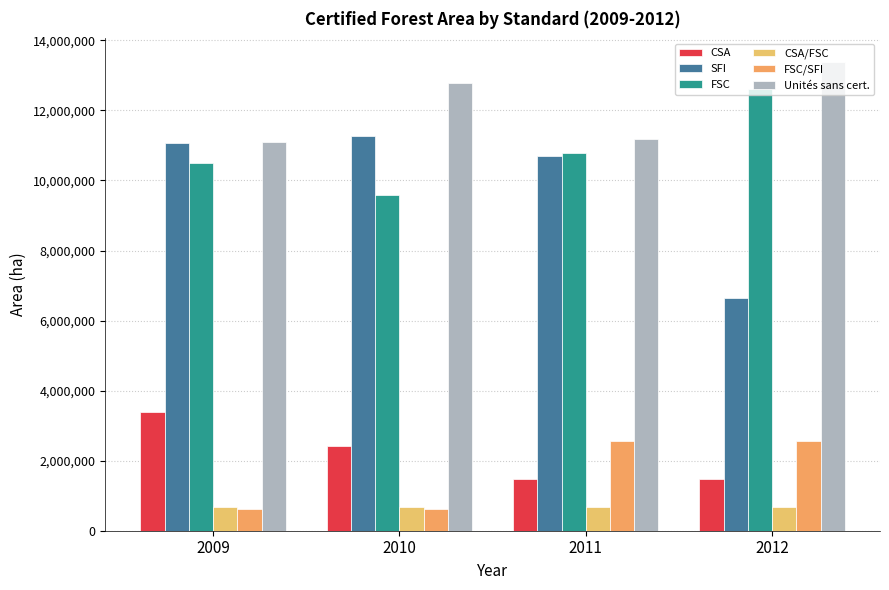

Which series has the largest total across all categories?

Unités sans cert.